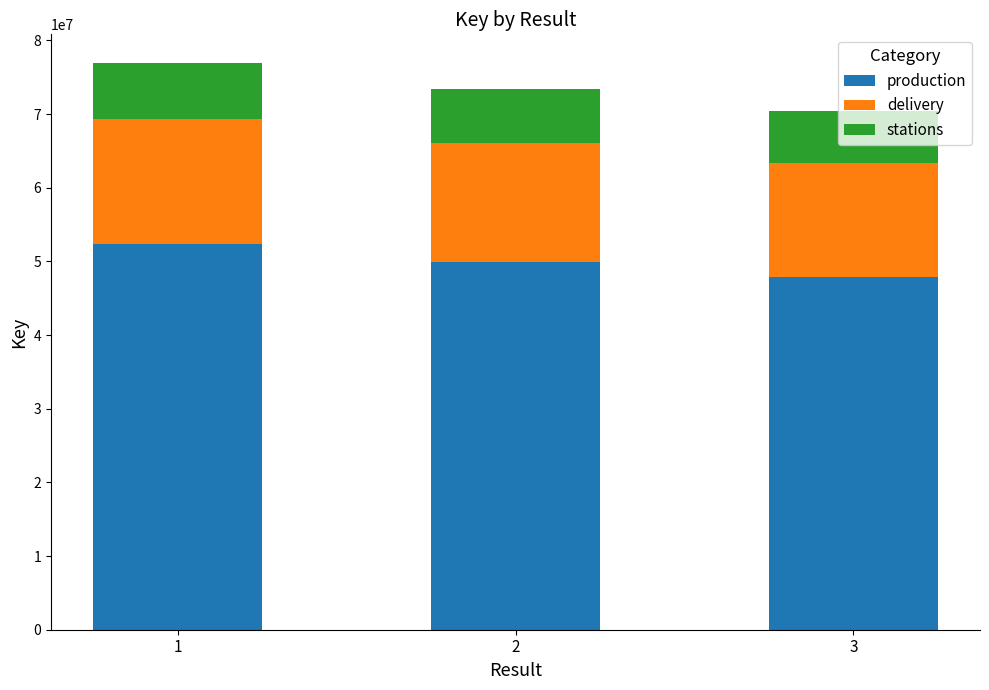

What is the minimum value for production?

47861083